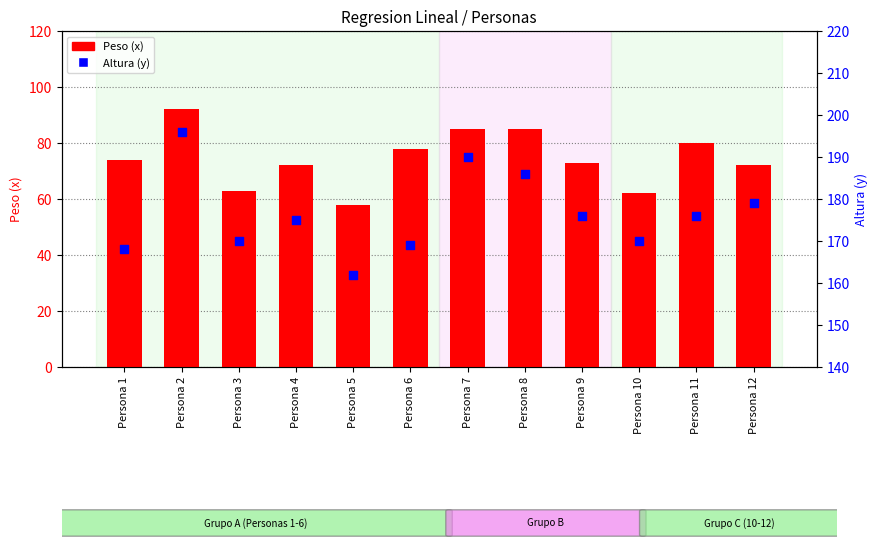

At how many categories does at least one series exceed 126?

12